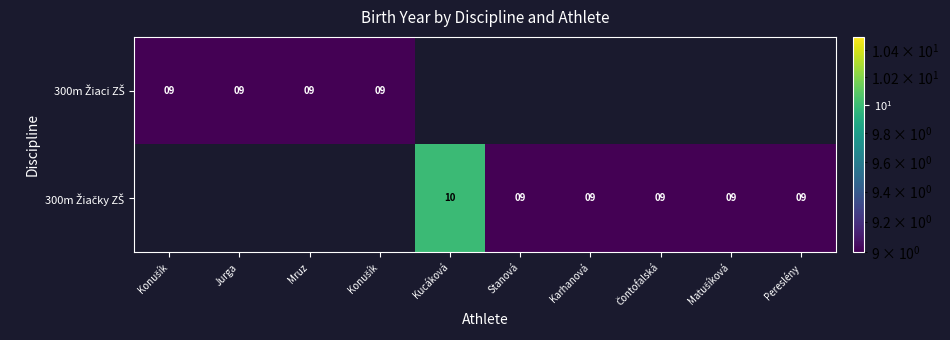

List the series in order of their overall mean, highest first.

300m Žiaci ZŠ, 300m Žiačky ZŠ